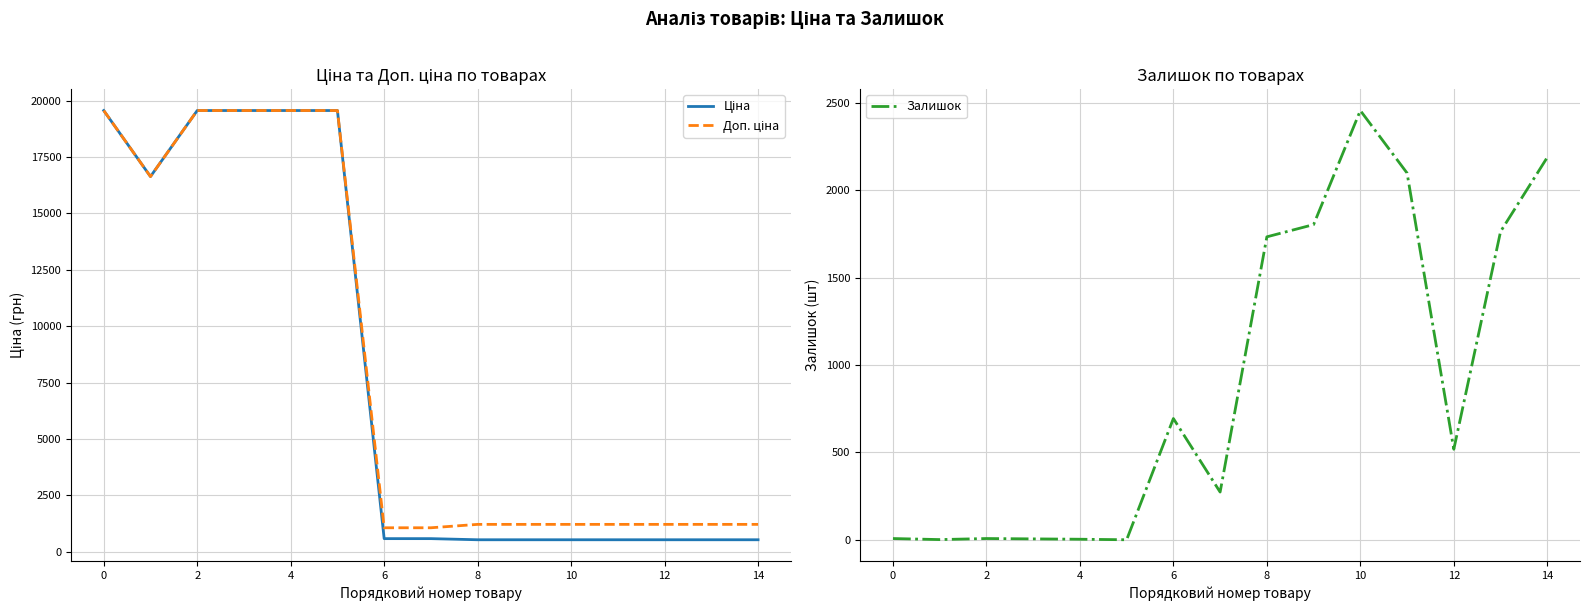

At which label does Ціна reach its minimum?

8